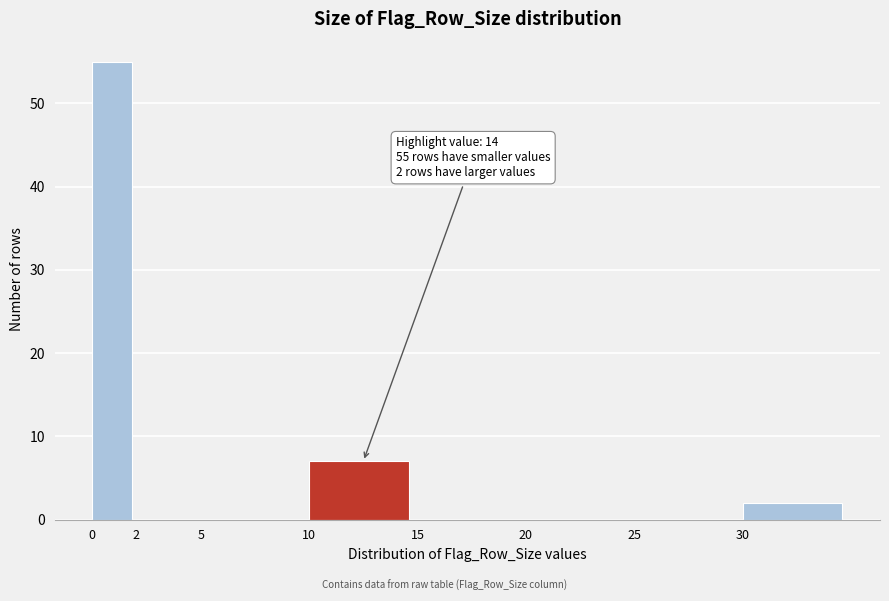

Reading left to right, extract all data points from this chart.

0=55	2=0	5=0	10=7	15=0	20=0	25=0	30=2